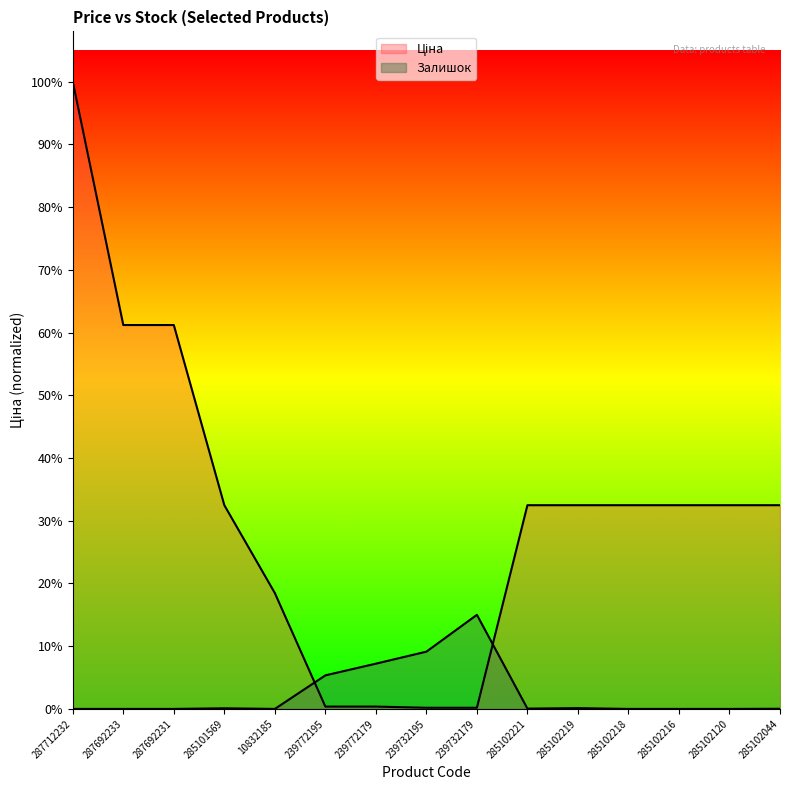

What is the sum of all Залишок values?

11488.5